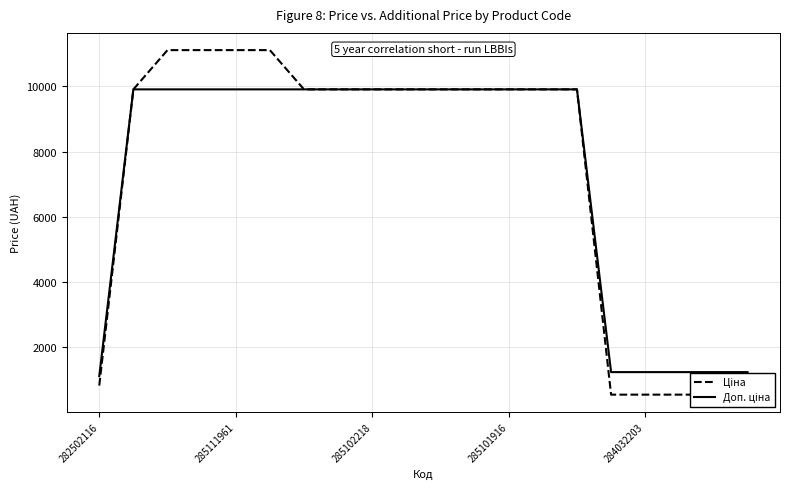

True or false: Доп. ціна and Ціна cross at least once.

False